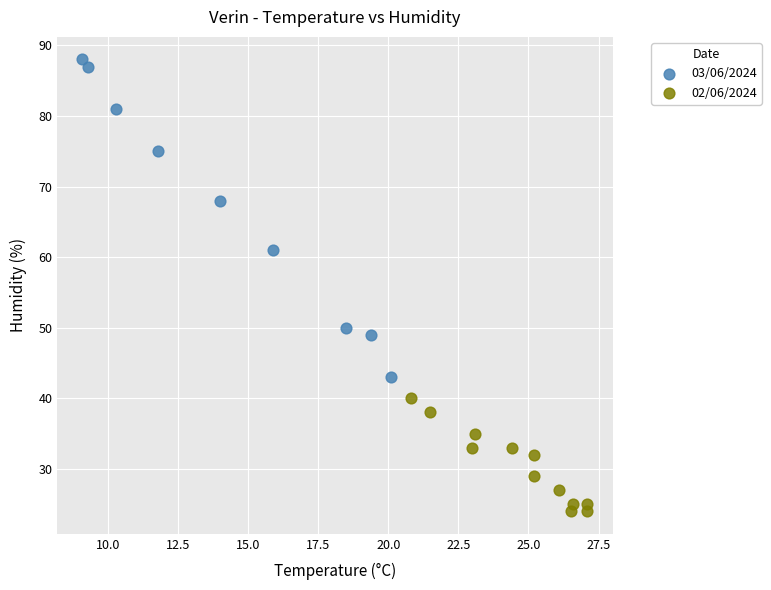

Which series reaches the minimum Y coordinate?

02/06/2024